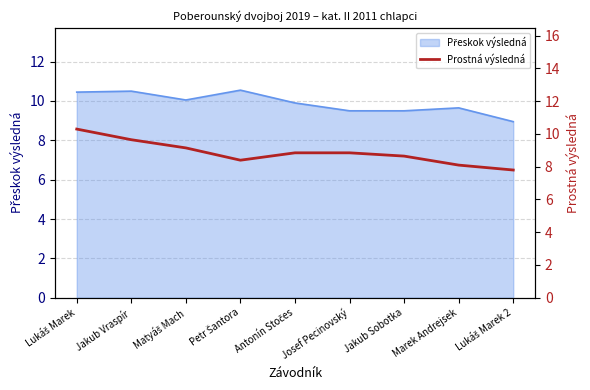

What is the label of the 5th point from the left?

Antonín Stočes